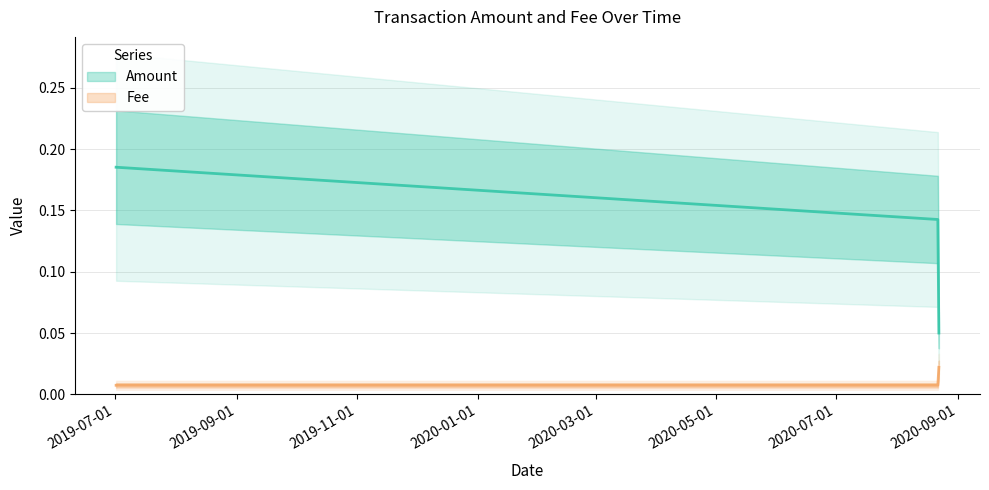

Which series has the largest total across all categories?

Amount